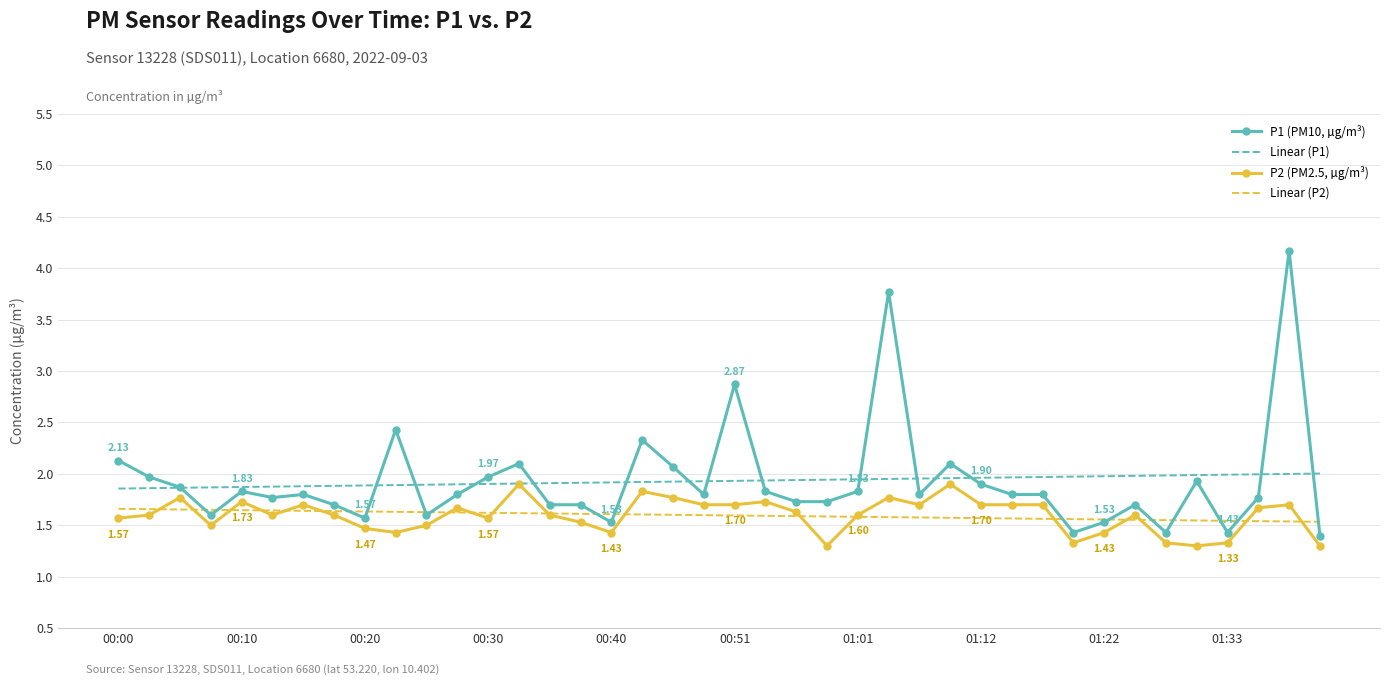

Which series has the widest spread of values?

P1 (PM10, µg/m³)